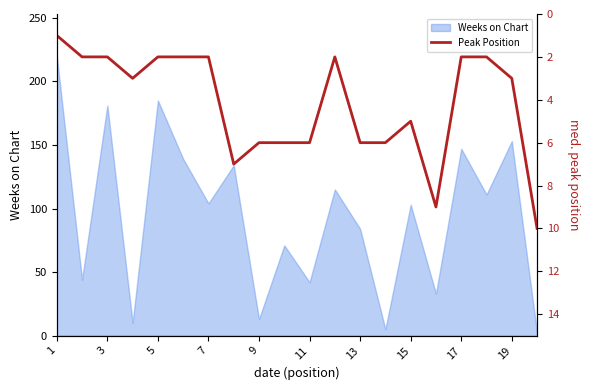

The Weeks on Chart series shows 169 at 15. True or false?

False